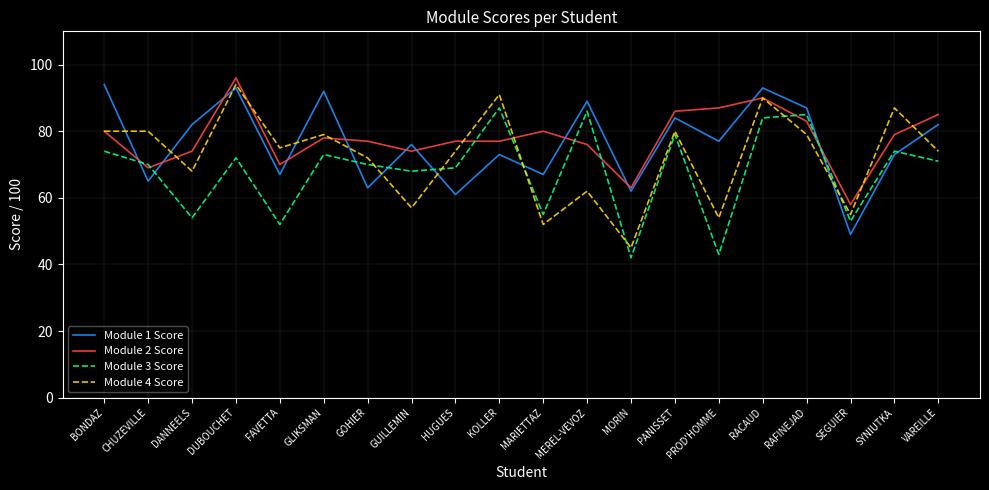

What is the sum of all Module 4 Score values?

1448